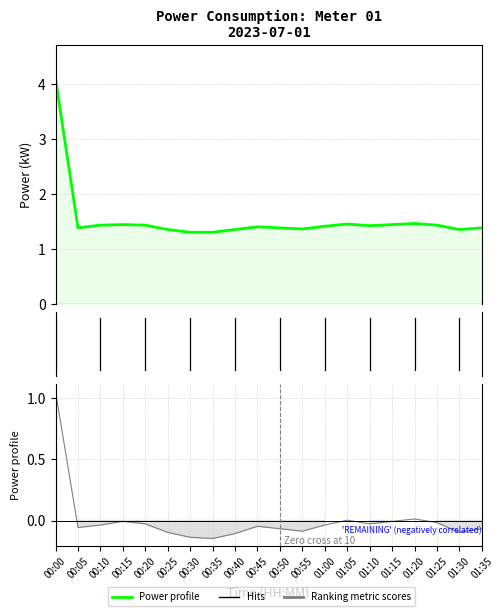

The hourly_avg series shows -0.1 at 00:25. True or false?

False